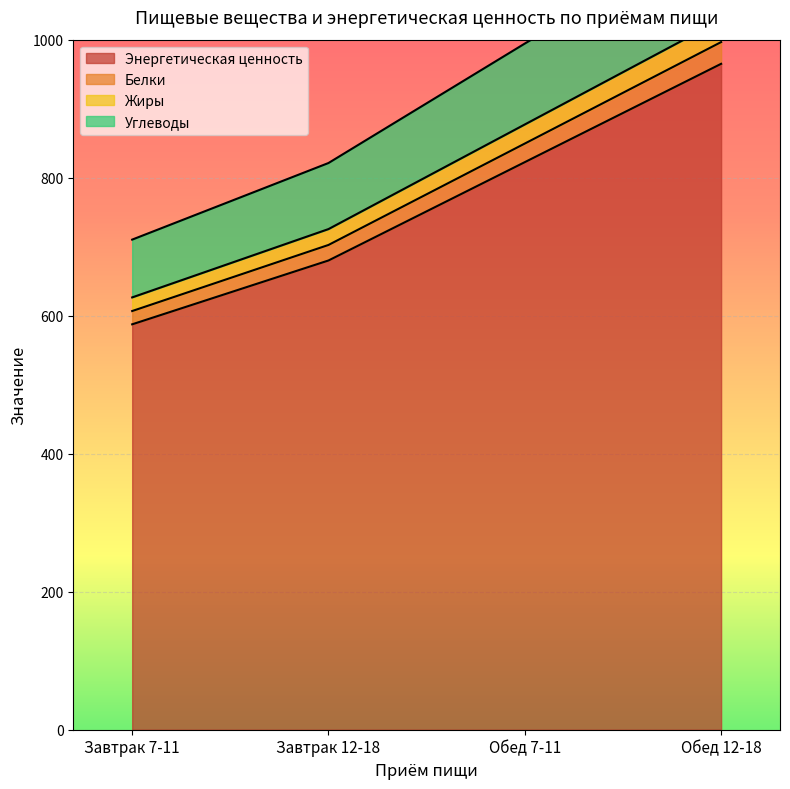

List the labels in order of Энергетическая ценность value, smallest first.

Завтрак 7-11, Завтрак 12-18, Обед 7-11, Обед 12-18